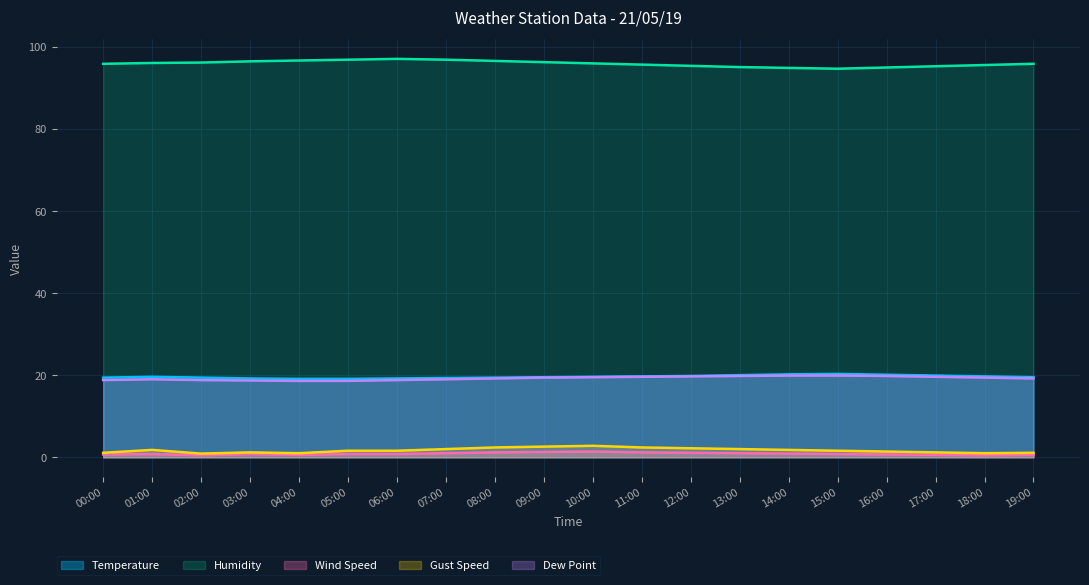

True or false: Dew Point and Gust Speed intersect in this chart.

False